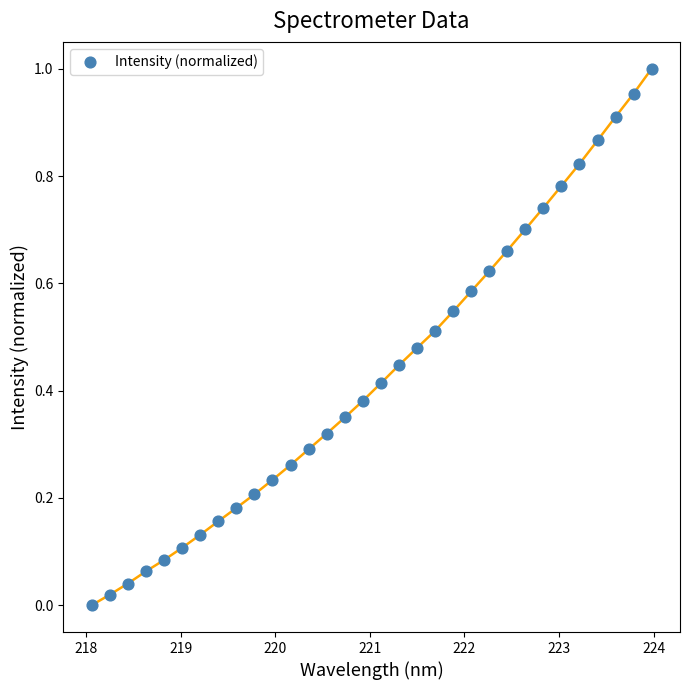

What is the range of X values (max minus min)?

5.9